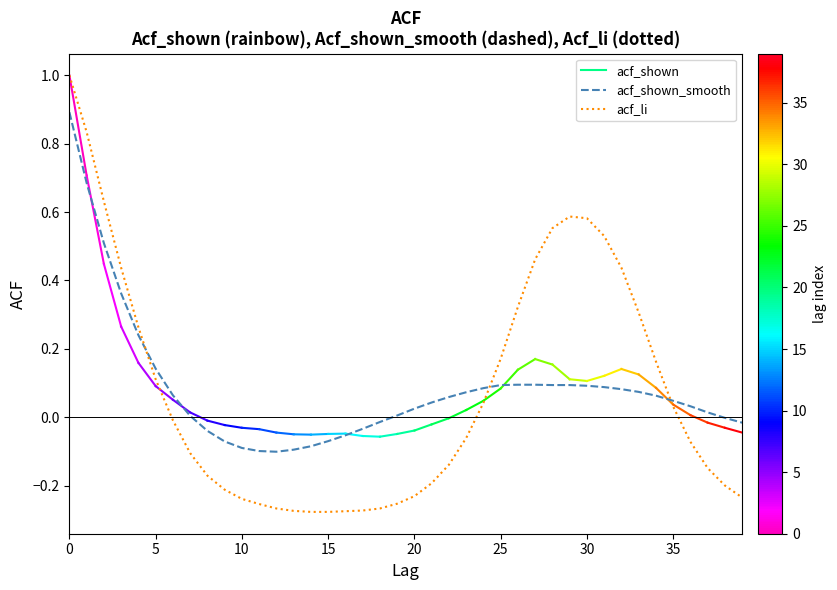

What is the maximum value shown in the chart?

1.0